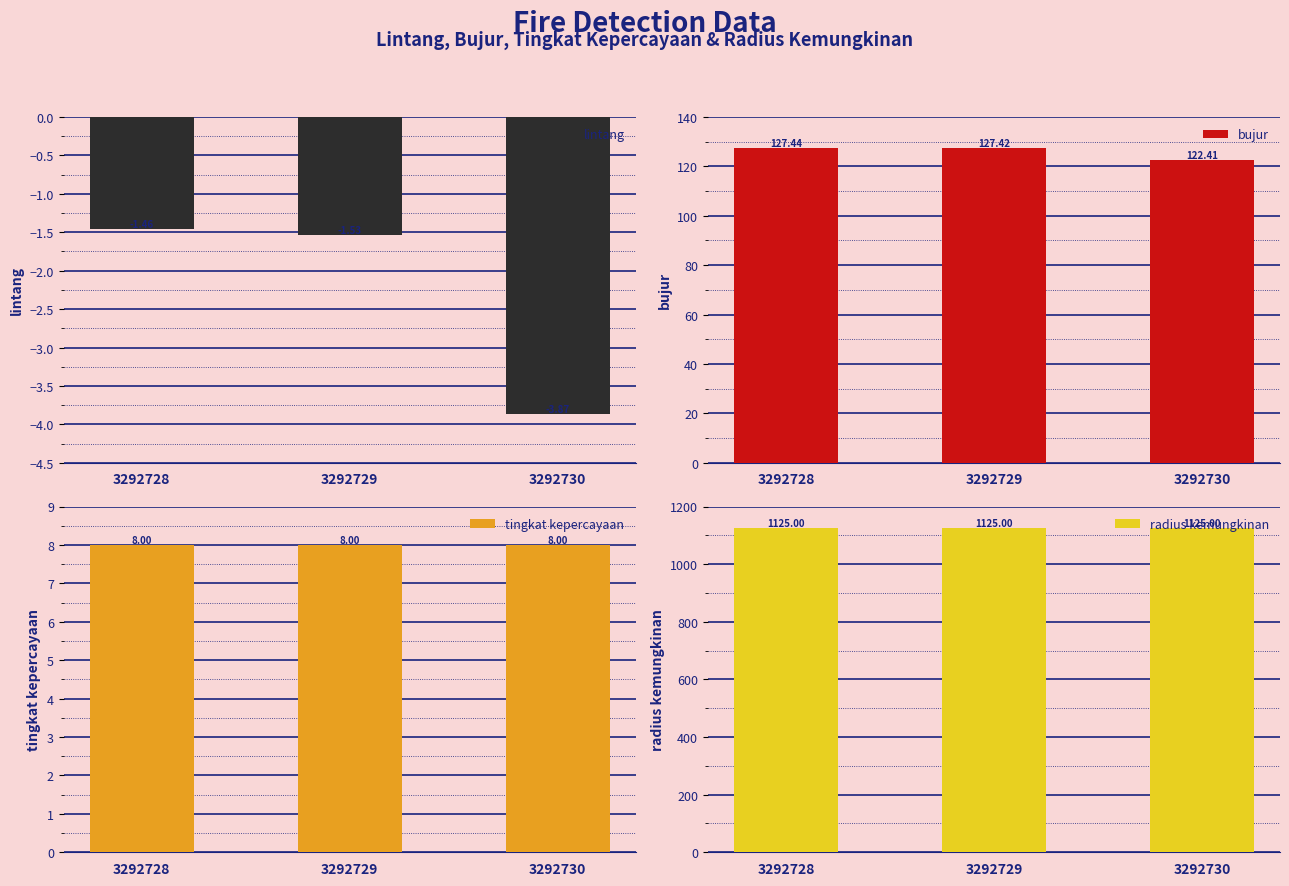

At which category is the sum across all series the highest?

3292728